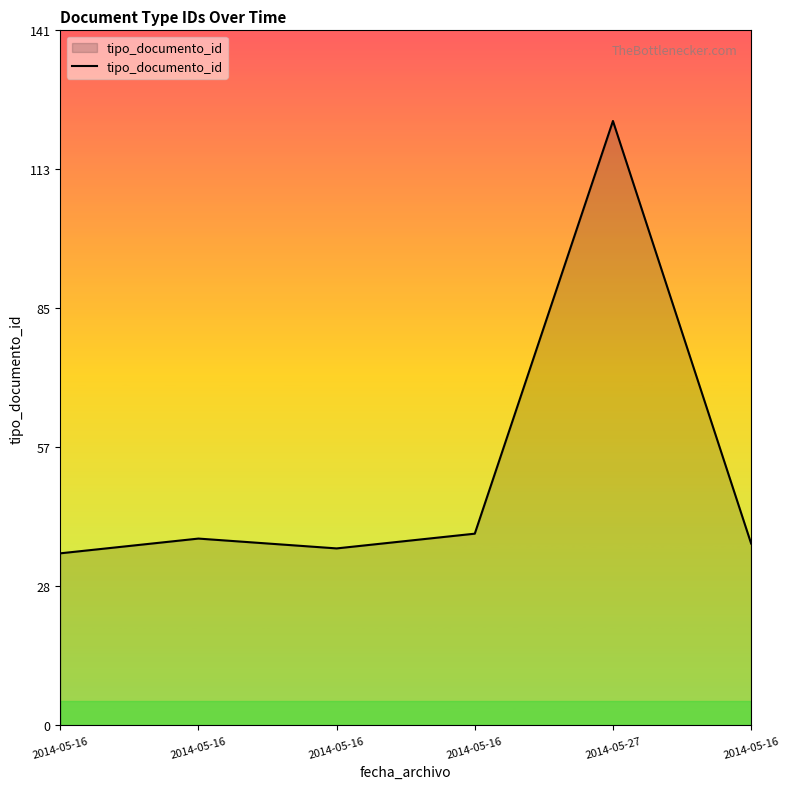

What is the change in value from 2014-05-16 to 2014-05-16?

+3